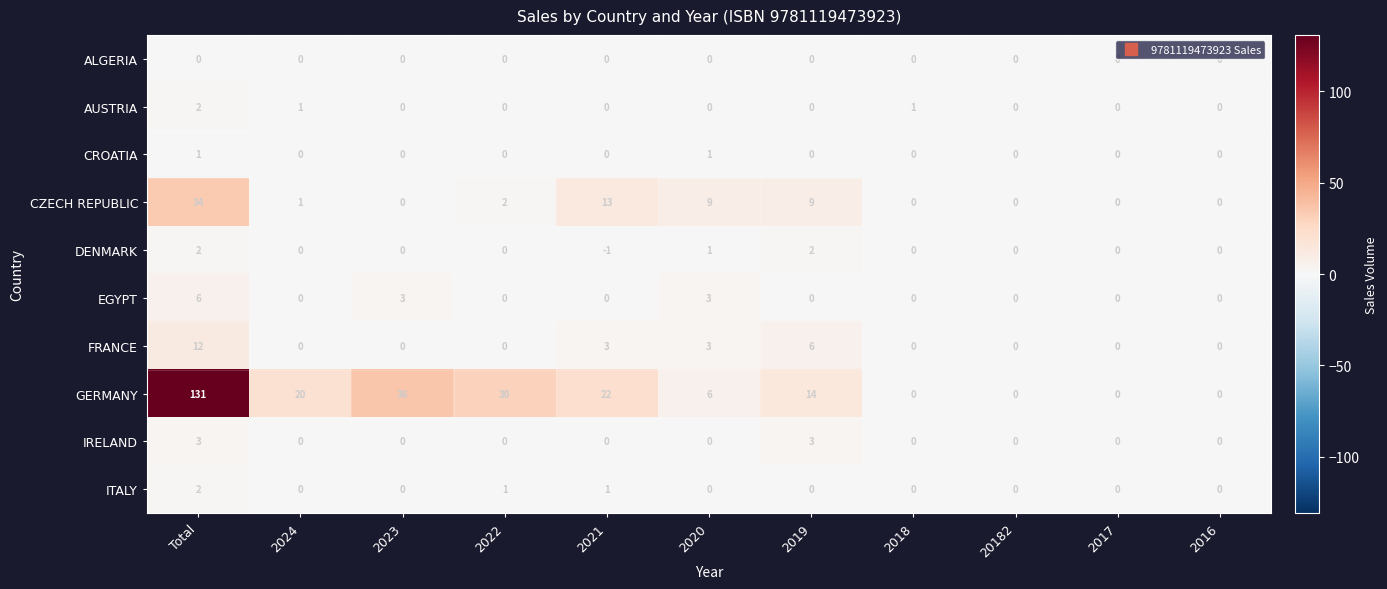

At which label does CZECH REPUBLIC first exceed 1?

Total